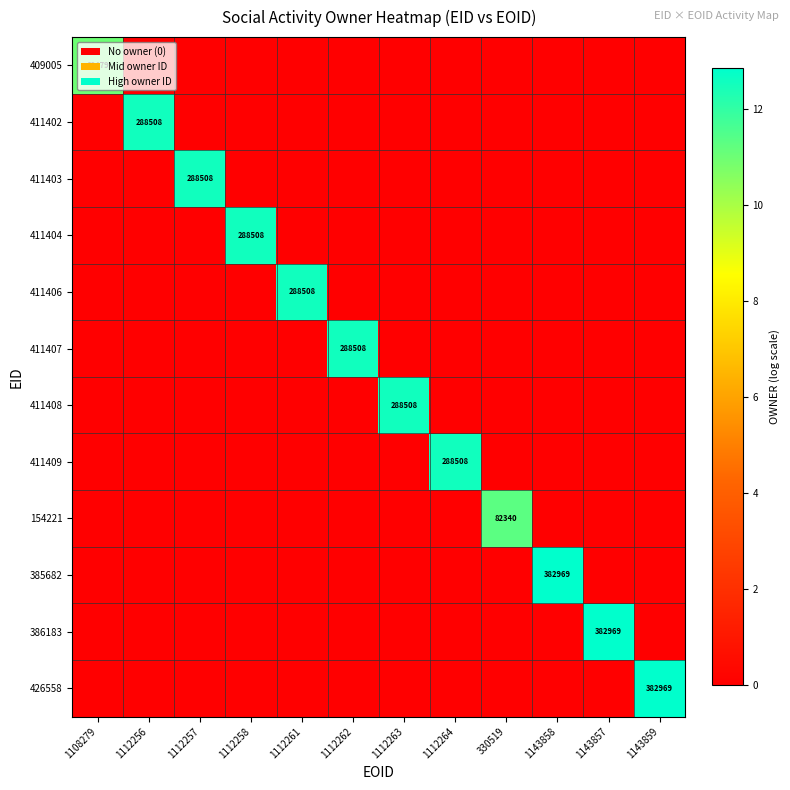

List the series in order of their peak value, highest first.

385682, 386183, 426558, 411402, 411403, 411404, 411406, 411407, 411408, 411409, 154221, 409005